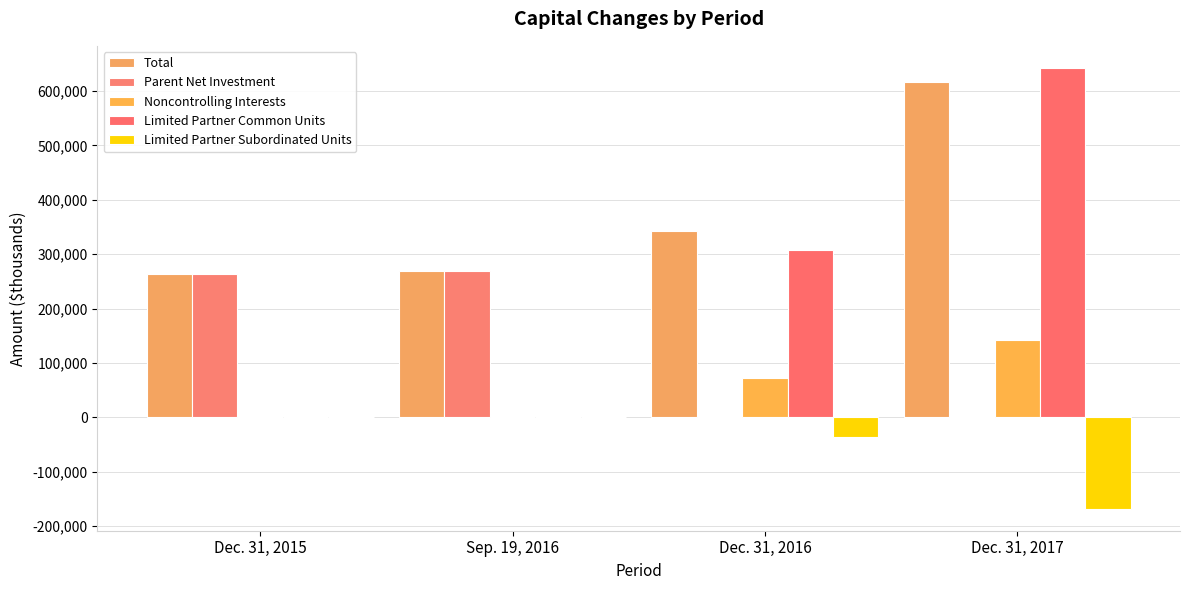

Which series has the largest range (max minus min)?

Limited Partner Common Units